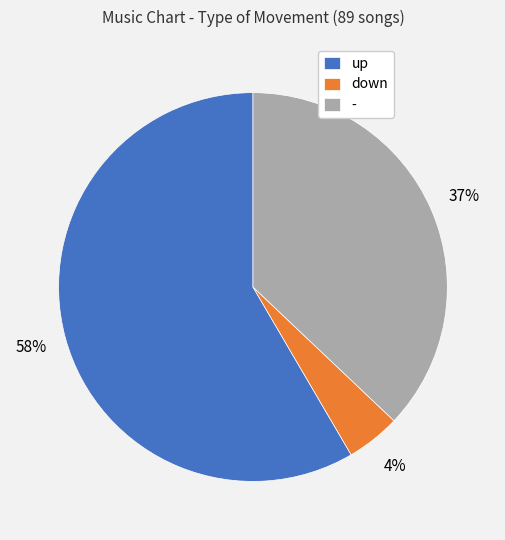

True or false: up accounts for 52% of the total.

False